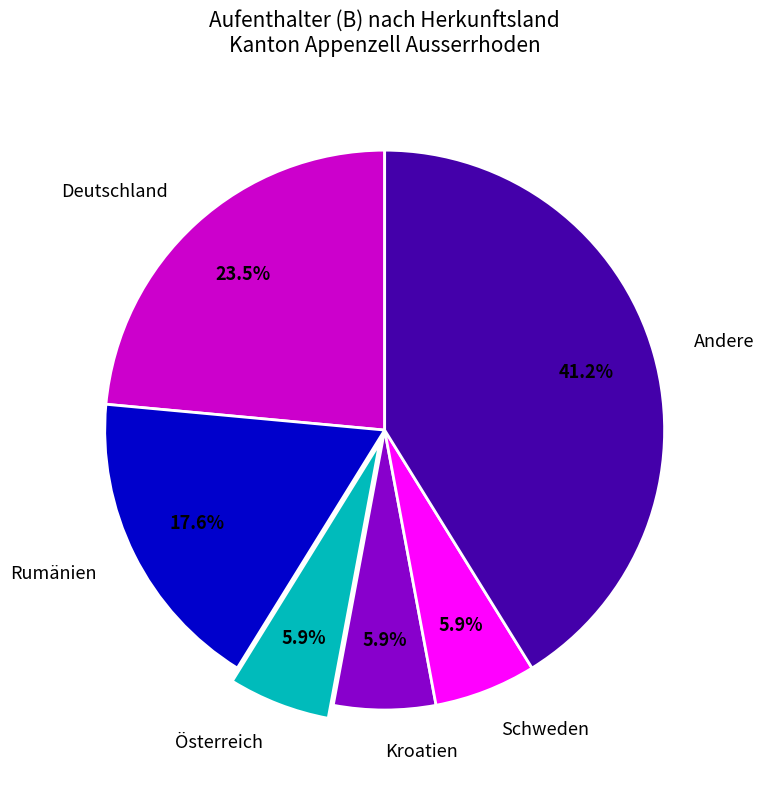

Is Andere the majority of the pie?

No